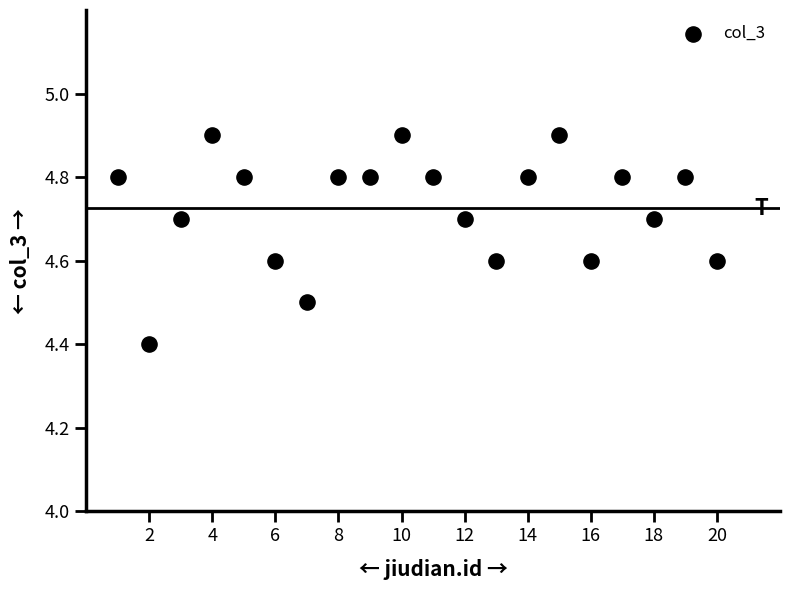

What Y value in the scatter plot is closest to 4?

4.4